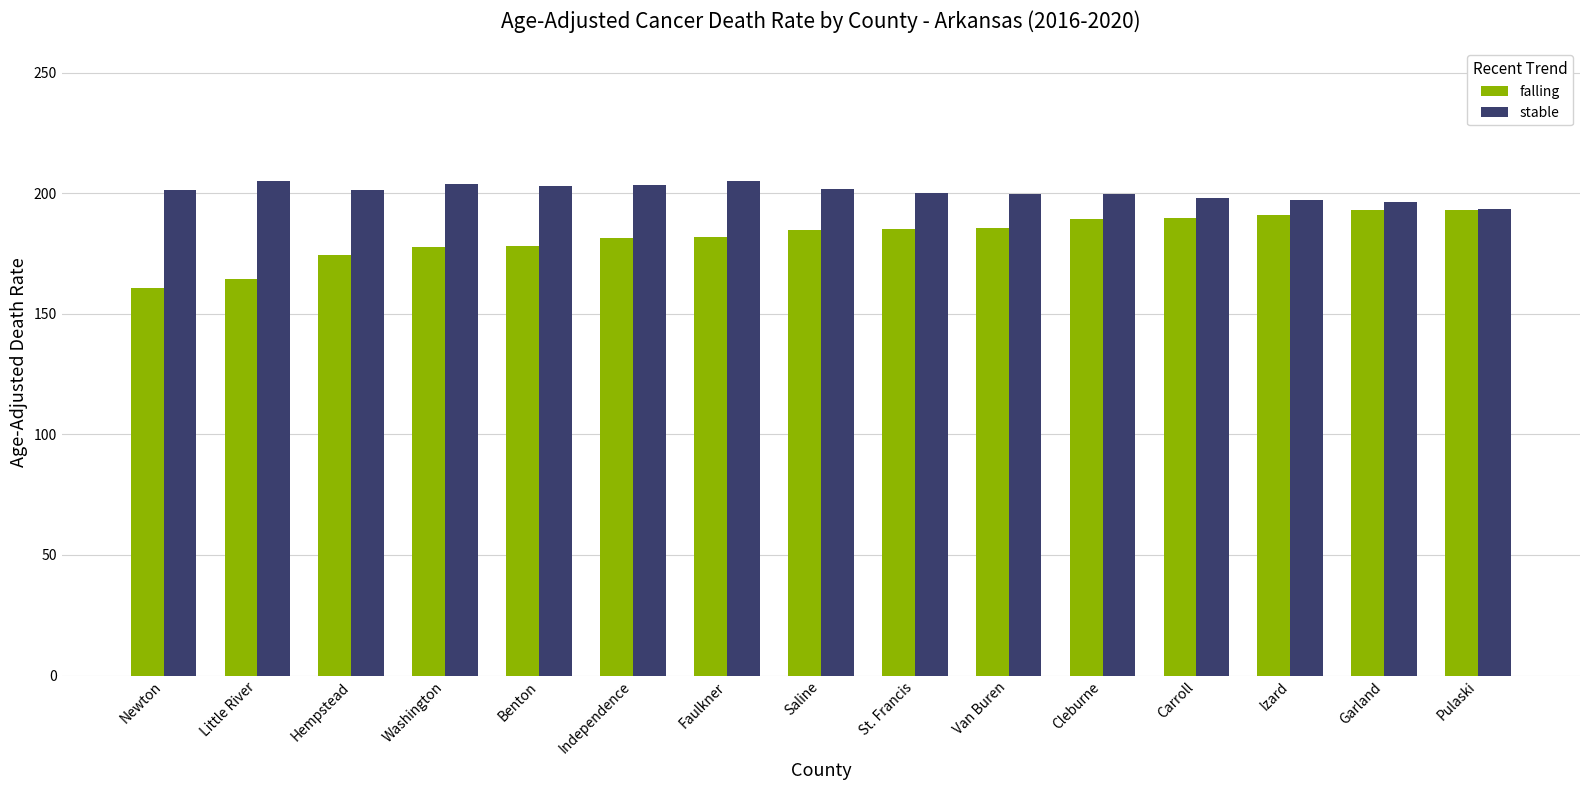

Rank the series by their maximum value, from lowest to highest.

falling, stable